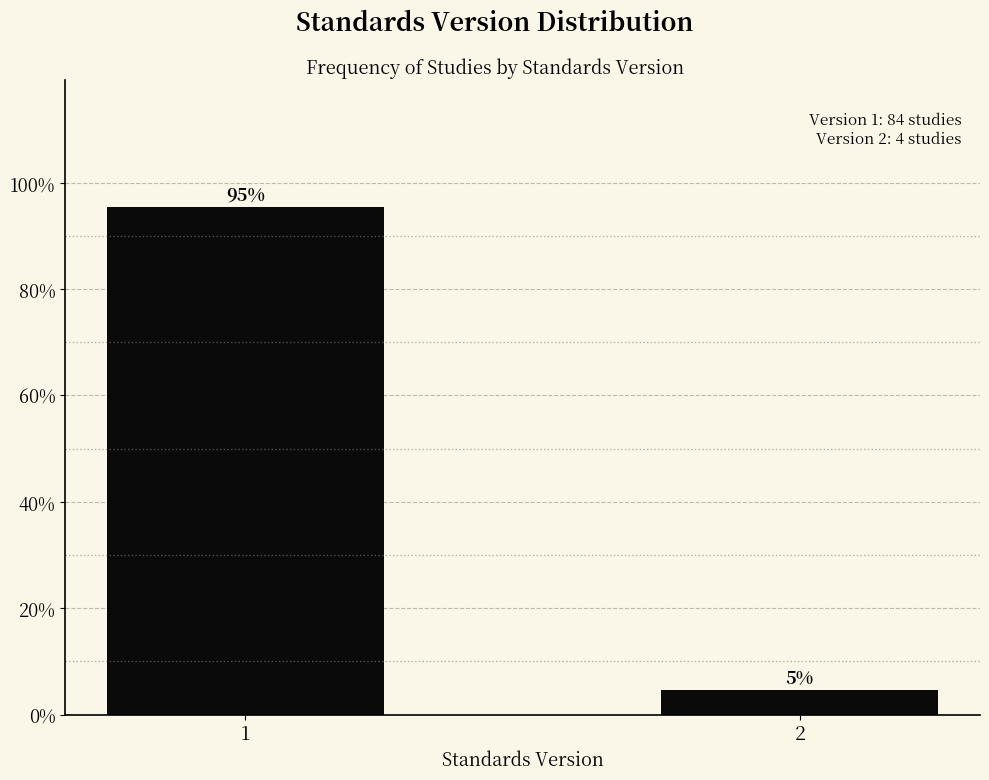

What is the approximate value at 1?

95.5